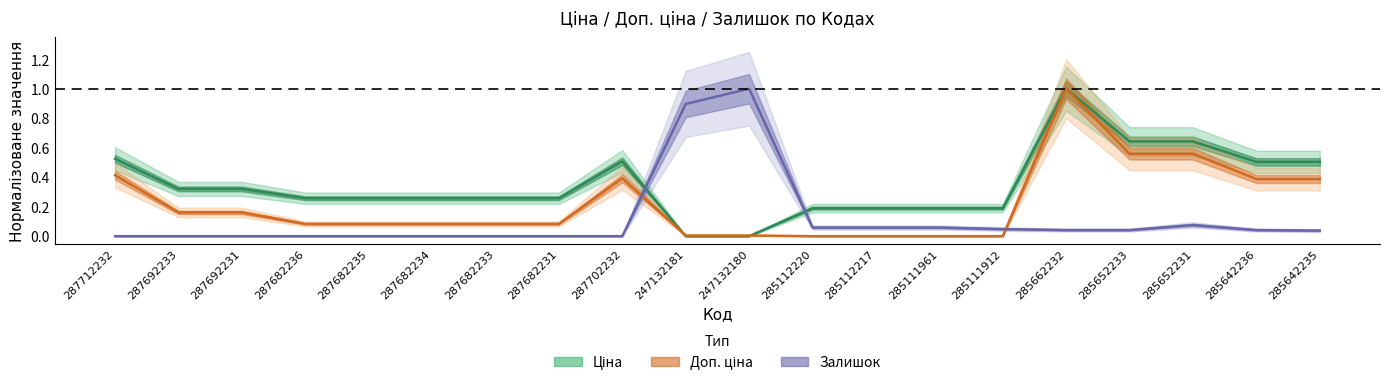

Is this an area chart (filled region under the line)?

No